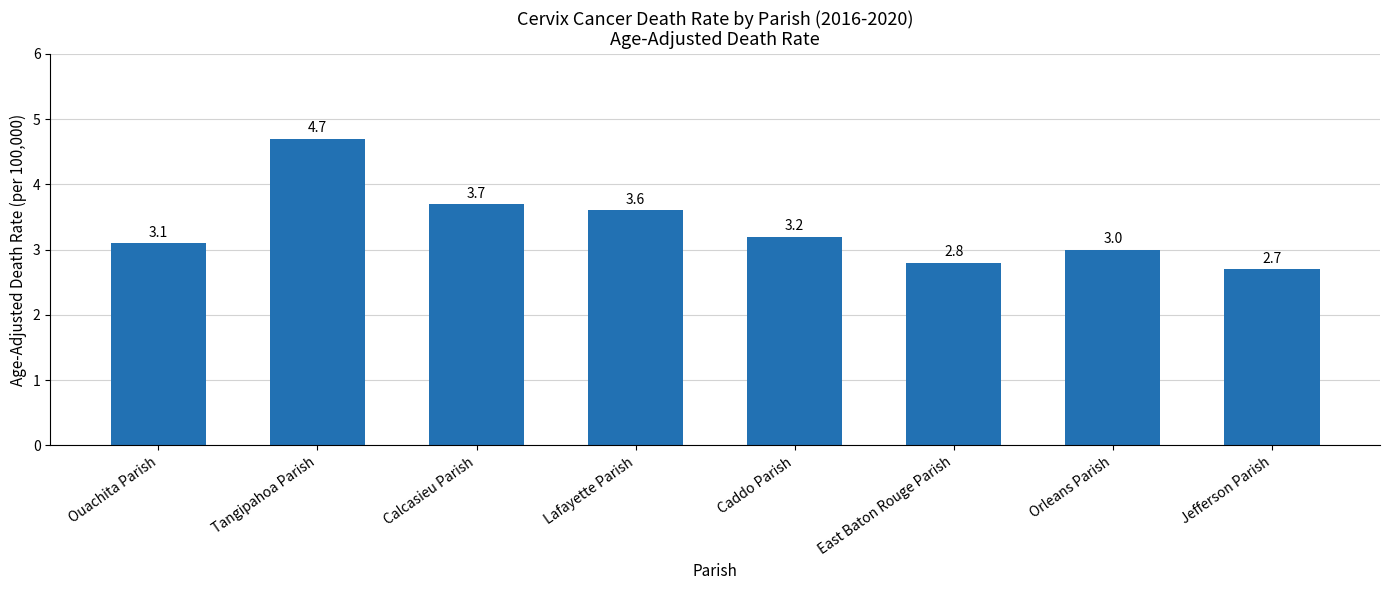

Read the value at Ouachita Parish.

3.1